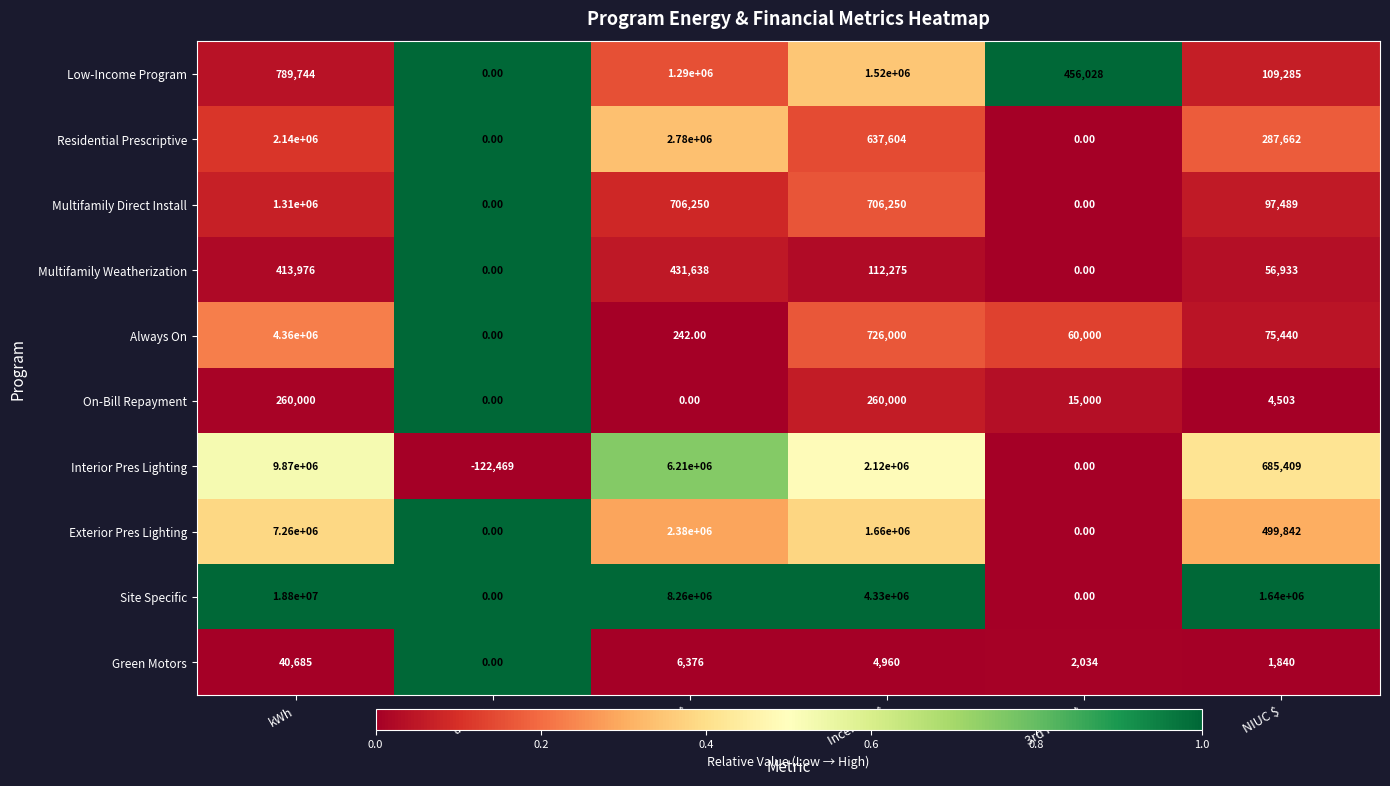

Which series has the largest range (max minus min)?

Site Specific